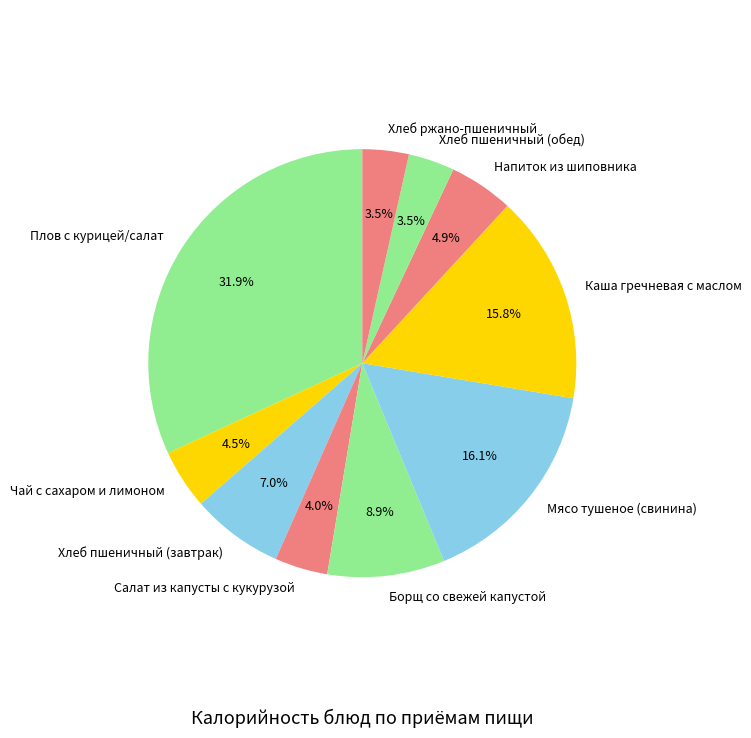

How many slices are in this pie chart?

10